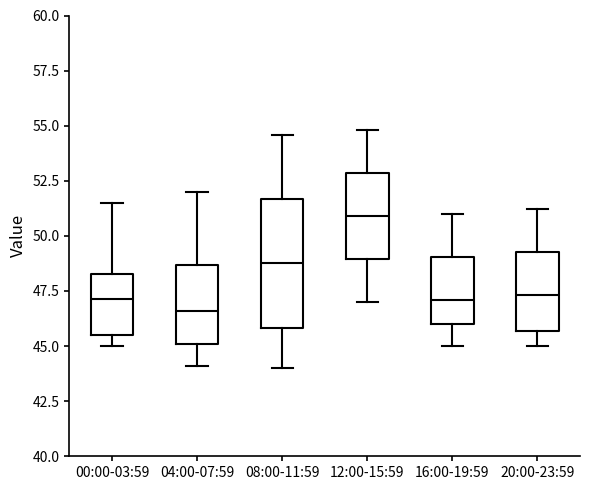

Reading left to right, transcribe this box plot: for each box, give where its median line is, the range the box spans, and where its two whiskers end, as read against the y-axis. The values are not printed on the chart, so give them approximately, as read against the axis.

00:00-03:59: median 47.0, box 45.5 to 48.5, whiskers 45.0 to 51.5
04:00-07:59: median 46.5, box 45.0 to 48.5, whiskers 44.0 to 52.0
08:00-11:59: median 49.0, box 46.0 to 51.5, whiskers 44.0 to 54.5
12:00-15:59: median 51.0, box 49.0 to 53.0, whiskers 47.0 to 55.0
16:00-19:59: median 47.0, box 46.0 to 49.0, whiskers 45.0 to 51.0
20:00-23:59: median 47.5, box 45.5 to 49.5, whiskers 45.0 to 51.0